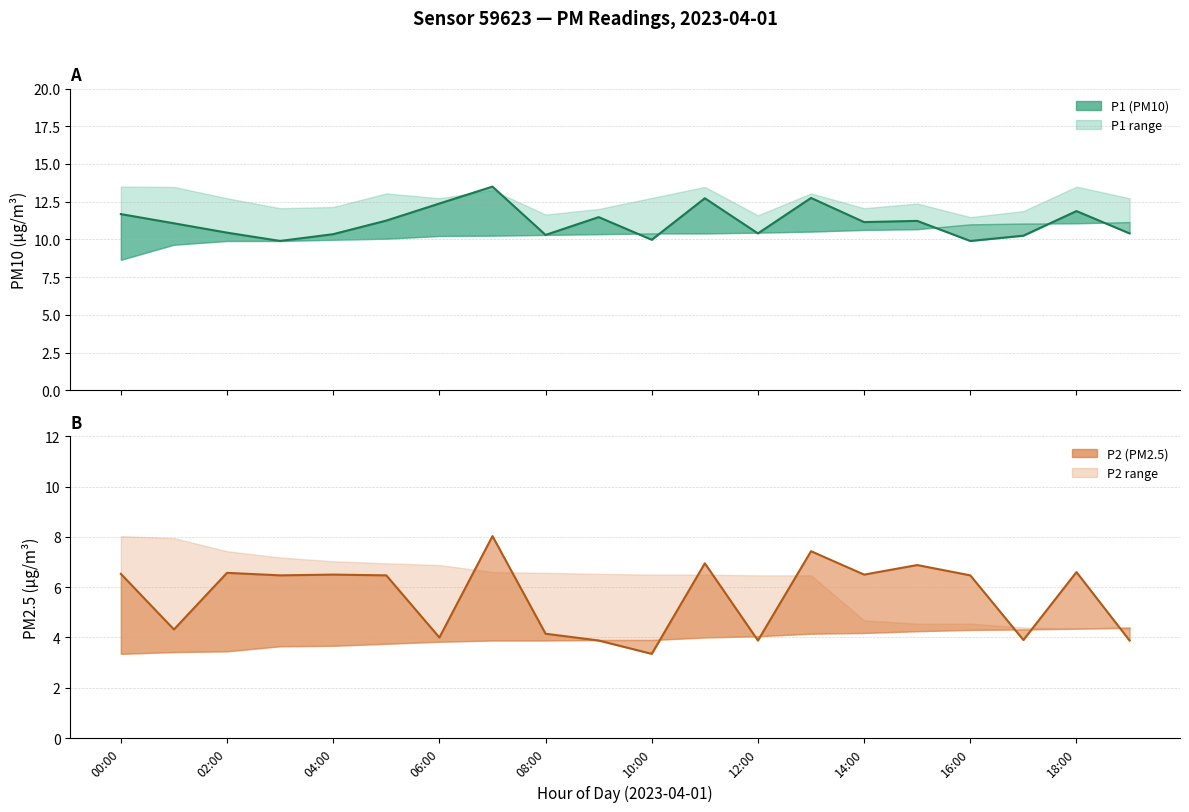

Rank the series by their average value, from lowest to highest.

P2 mean, P1 mean